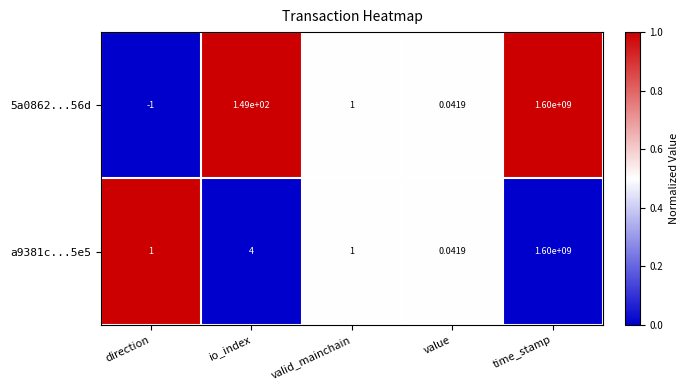

How many data points in 5a0862...56d are less than 1?

2